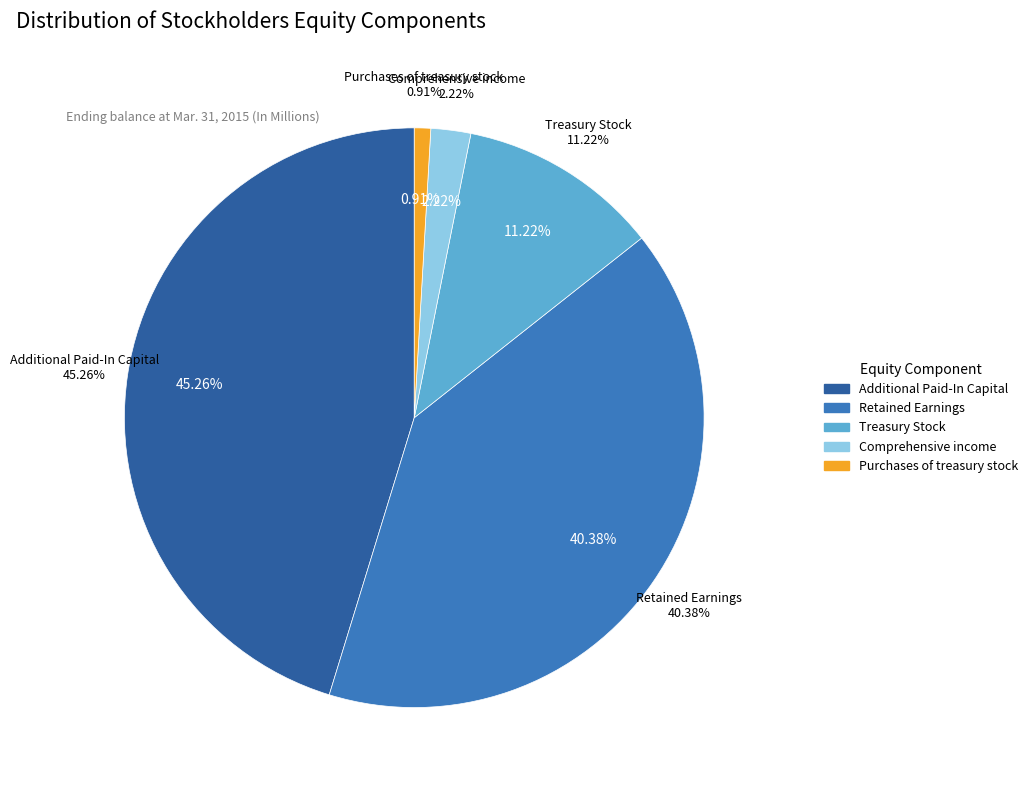

Does Additional Paid-In Capital account for over 50% of the chart?

No